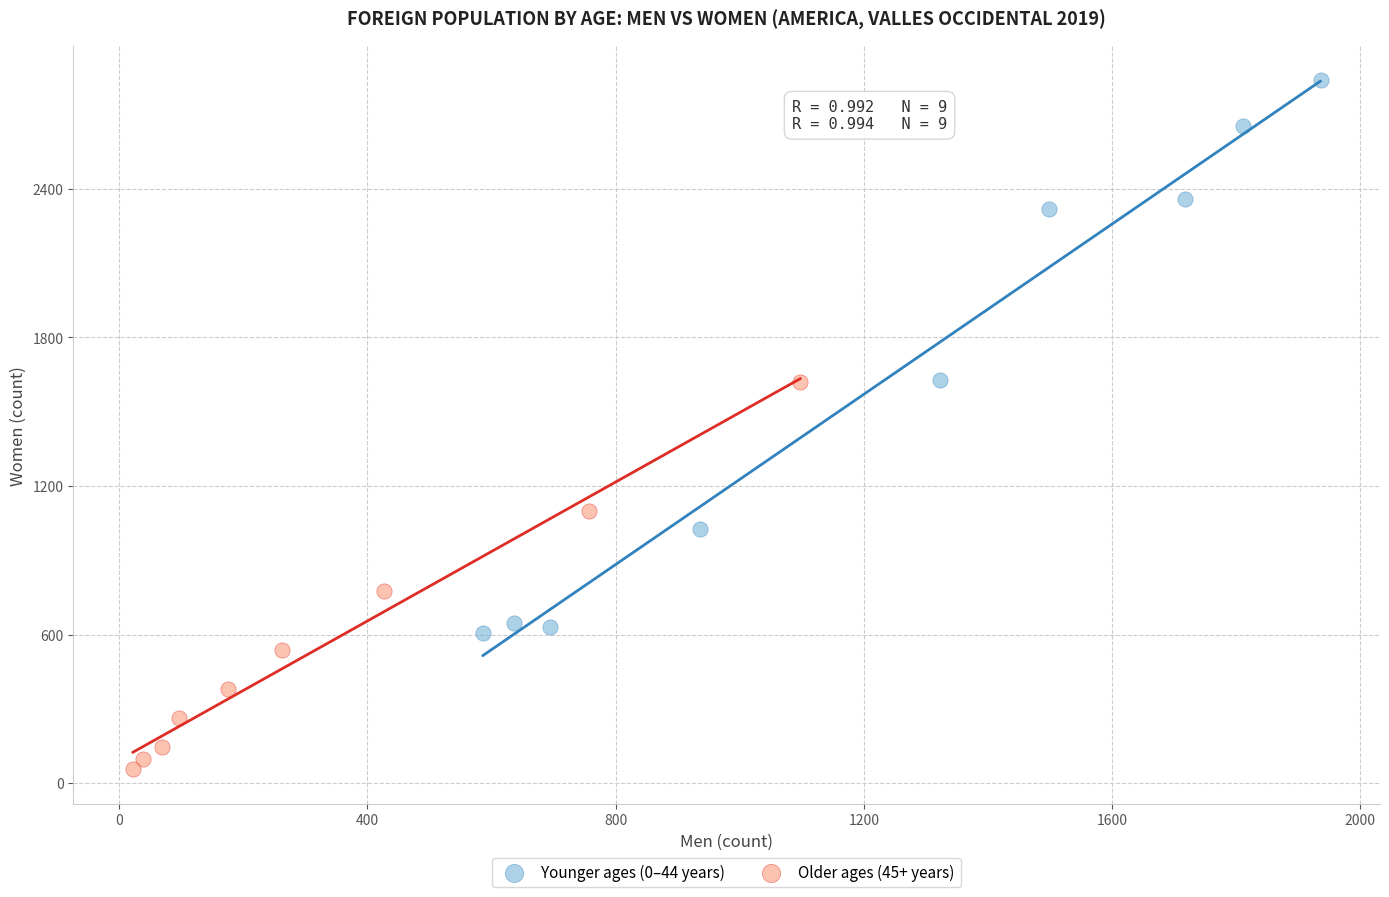

Which series contains the lowest Y value?

Older ages (45+ years)